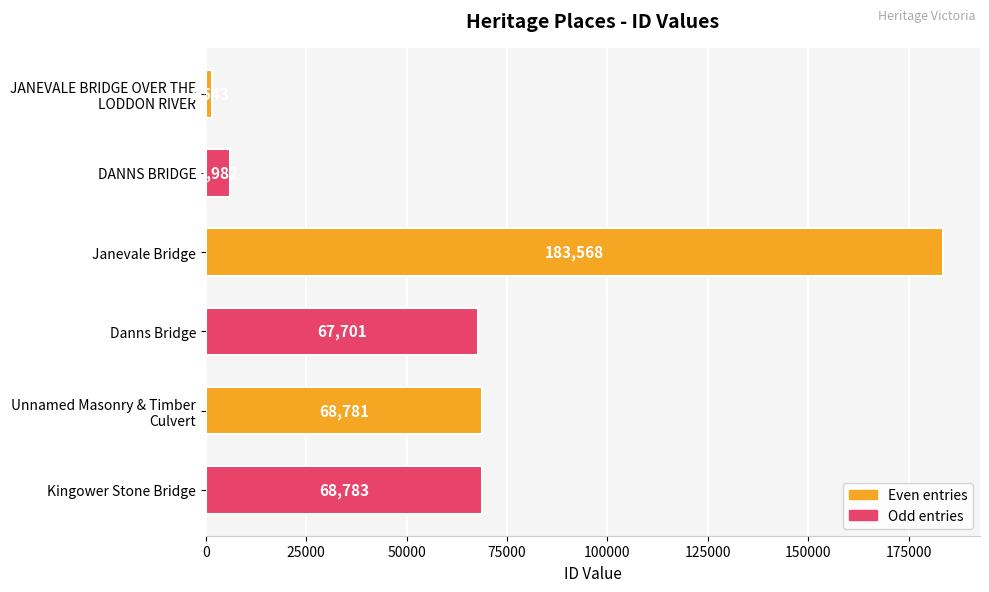

At which label is the value closest to 92555?

Kingower Stone Bridge